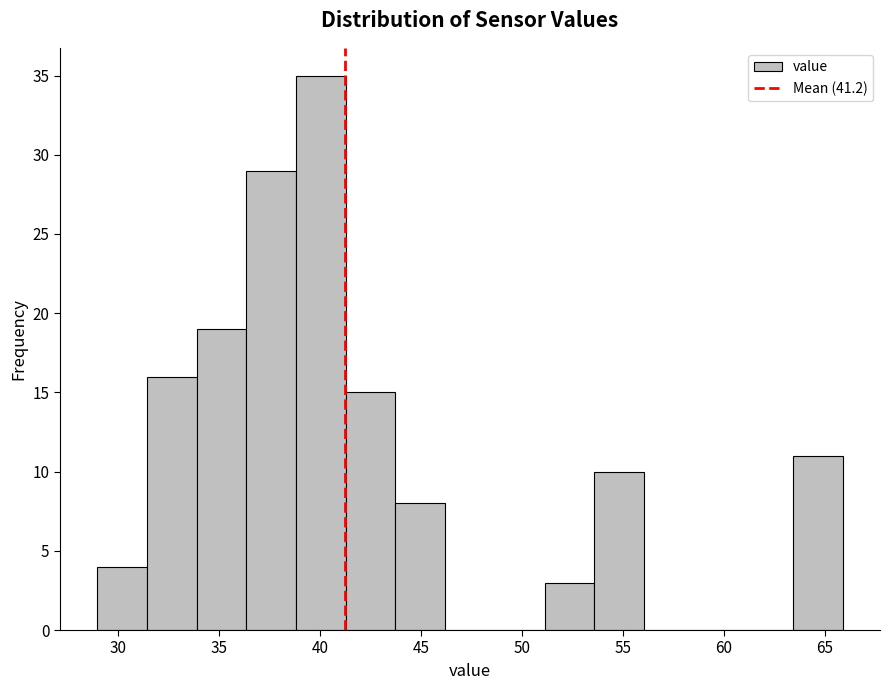

Reading left to right, transcribe this chart: for each bar, give the range it covers on the x-axis and its height. Neither the bar edges nor the heights are printed on the chart, so give them approximately, as read against the axes.

29.0 to 31.5: 4
31.5 to 34.0: 16
34.0 to 36.5: 19
36.5 to 39.0: 29
39.0 to 41.5: 35
41.5 to 43.5: 15
43.5 to 46.0: 8
46.0 to 48.5: 0
48.5 to 51.0: 0
51.0 to 53.5: 3
53.5 to 56.0: 10
56.0 to 58.5: 0
58.5 to 61.0: 0
61.0 to 63.5: 0
63.5 to 66.0: 11